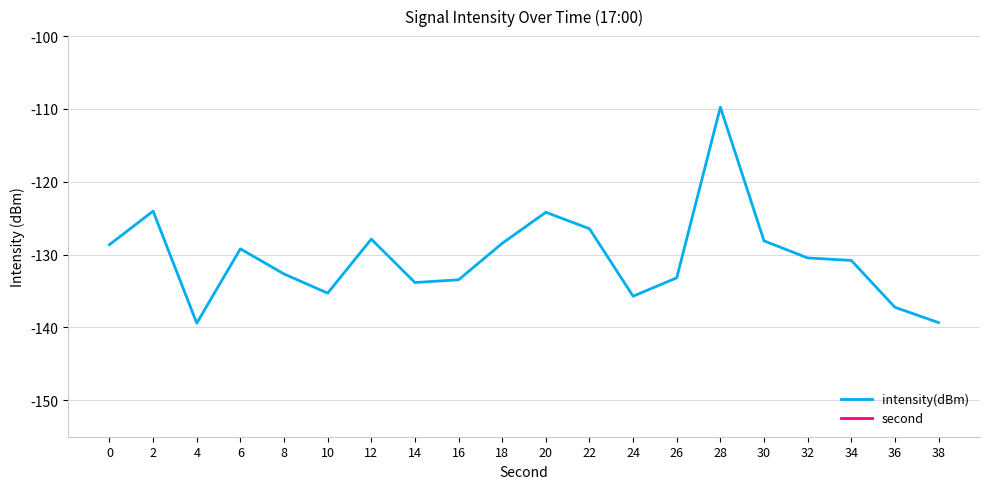

What is the value of the second point at the 9th from the left?

16.0